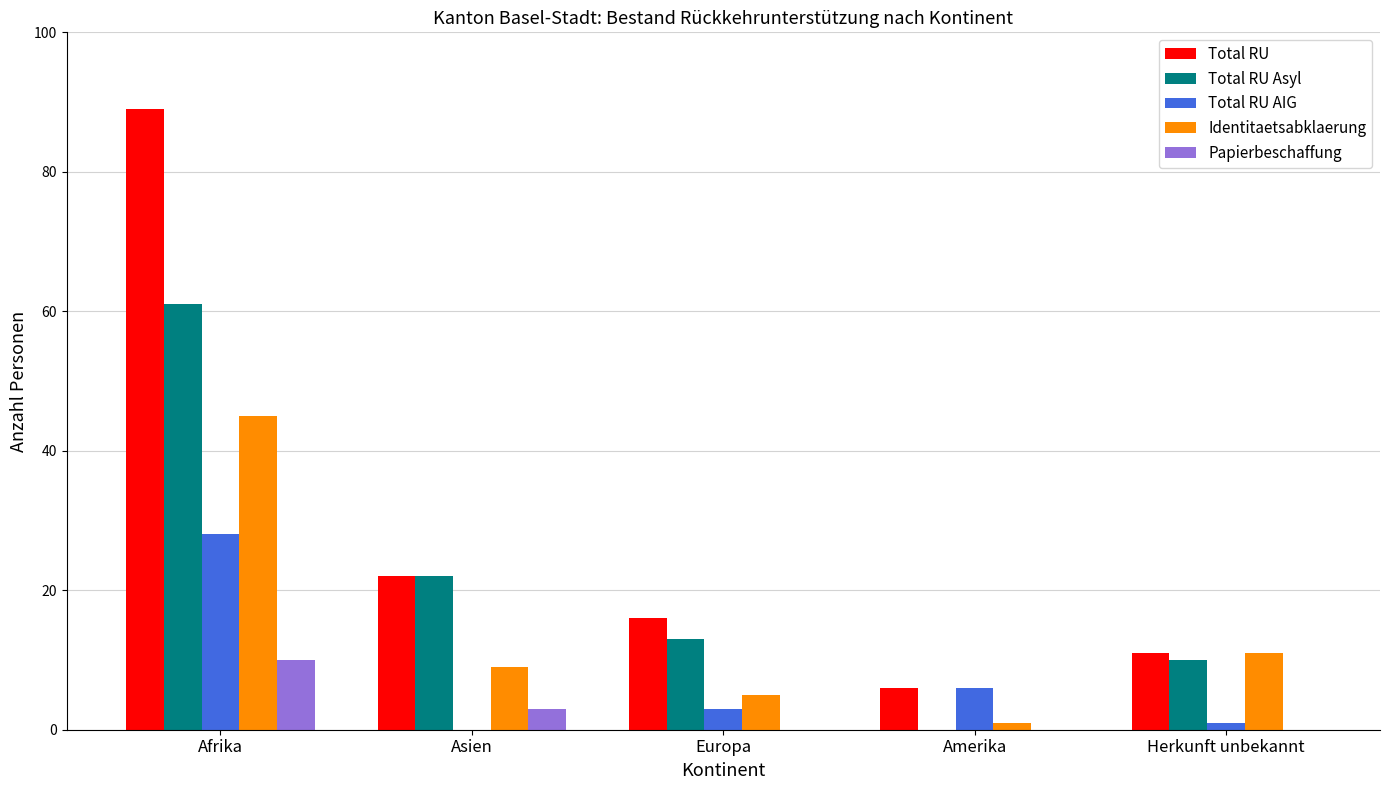

What are all the series names shown in the legend?

Total RU, Total RU Asyl, Total RU AIG, Identitaetsabklaerung, Papierbeschaffung